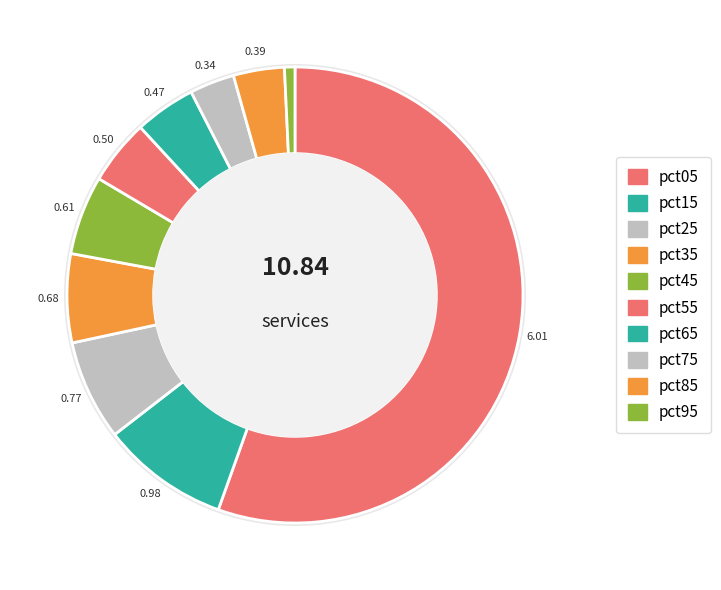

The pct25 slice represents 7% of the pie. True or false?

True